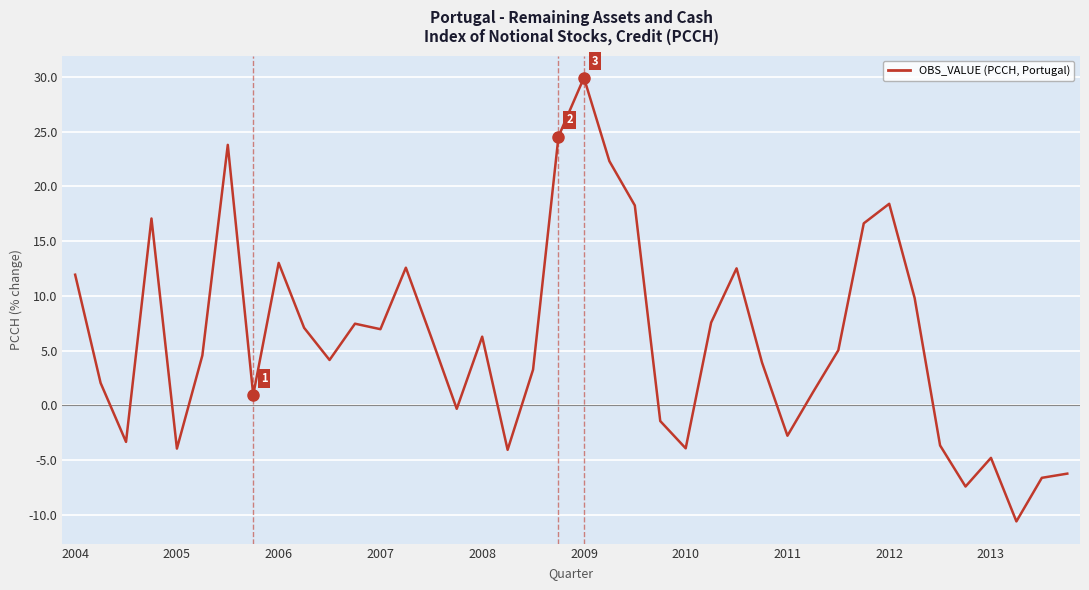

What is the sum of all values?

238.5